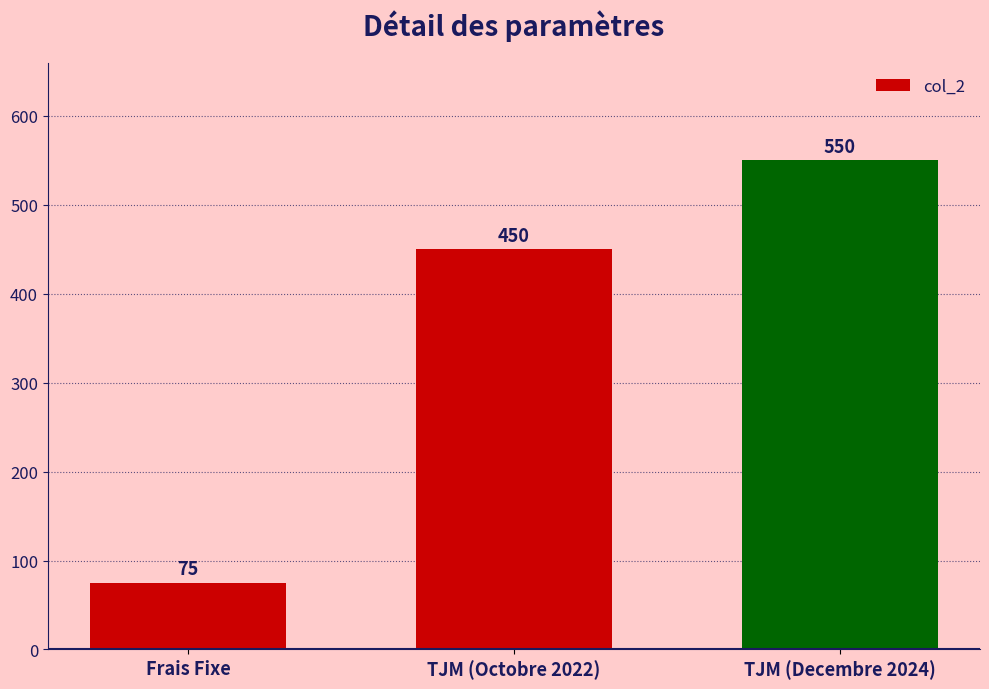

Reading left to right, list all the values displayed in this chart.

75	450	550